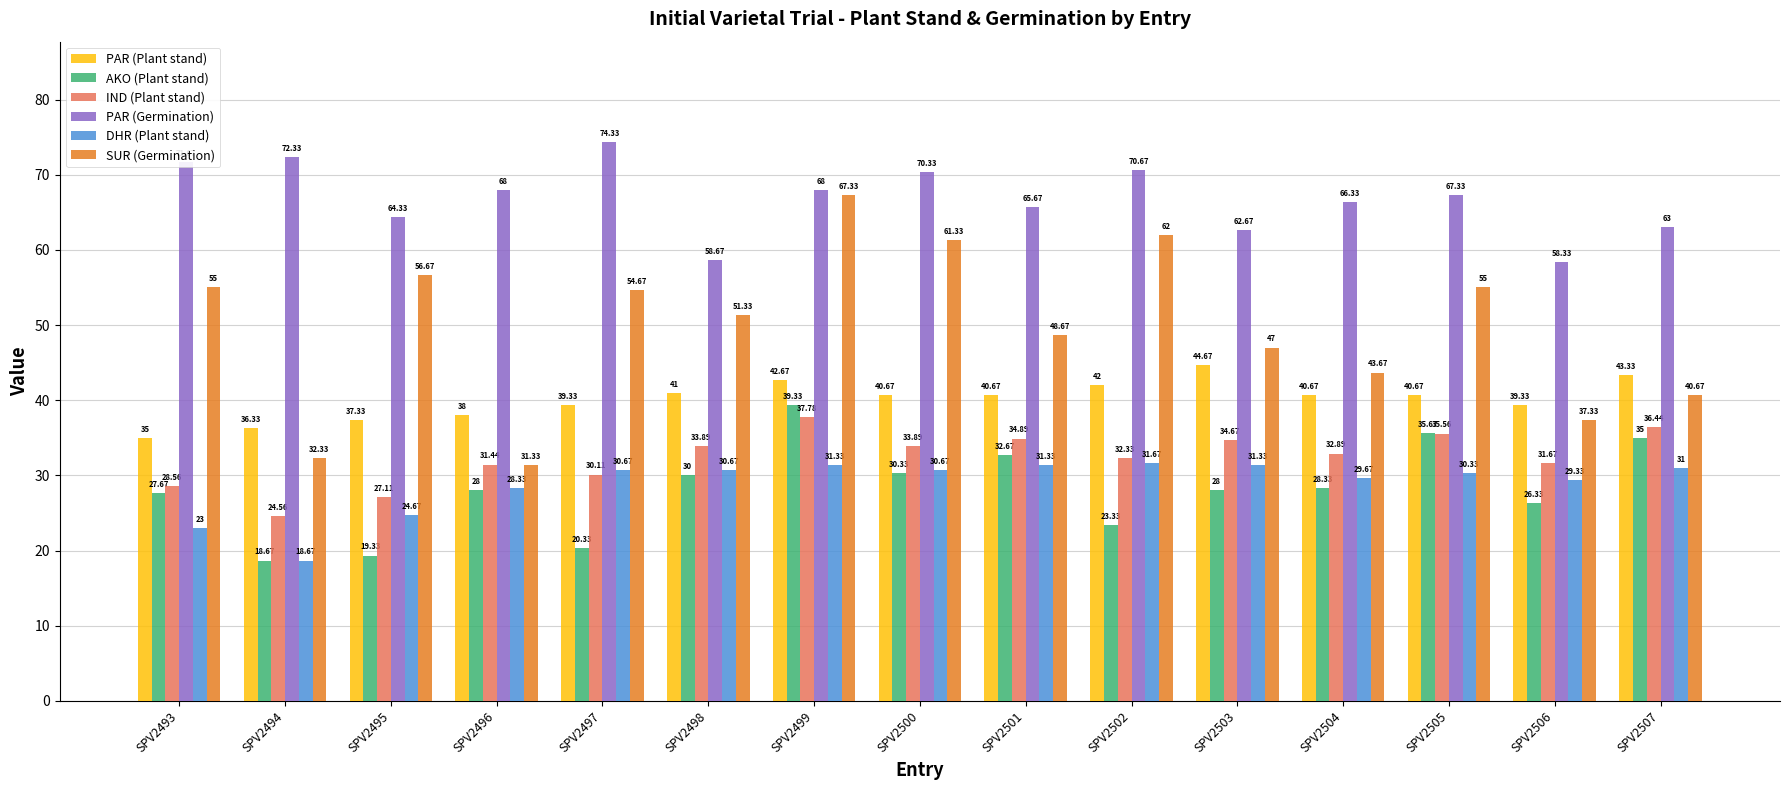

What is the value of the IND (Plant stand) bar at the 1st from the left?

28.6